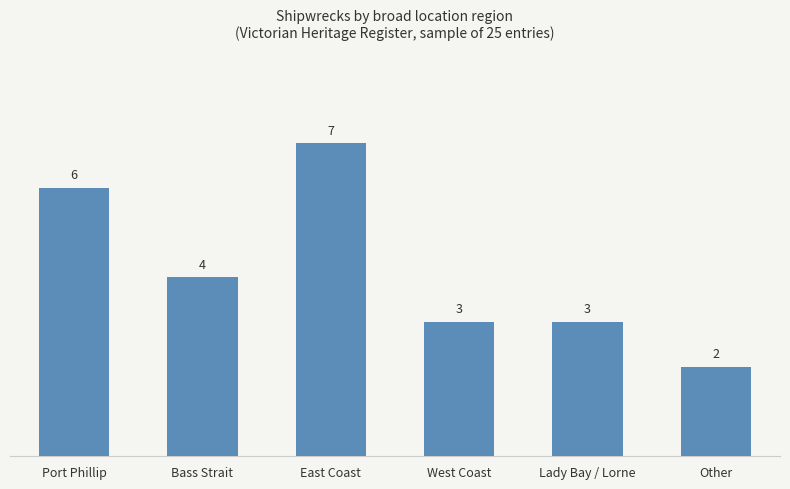

Reading right to left, extract all data points from this chart.

2	3	3	7	4	6